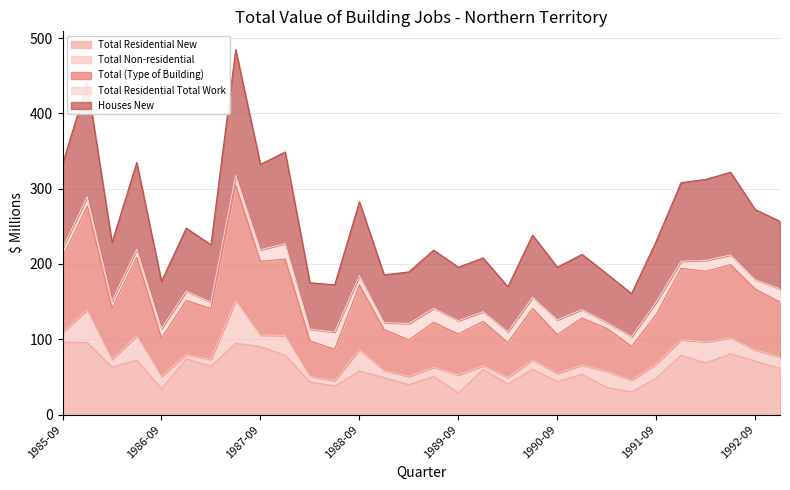

What is the sum of all Total Residential New values?

1802.8